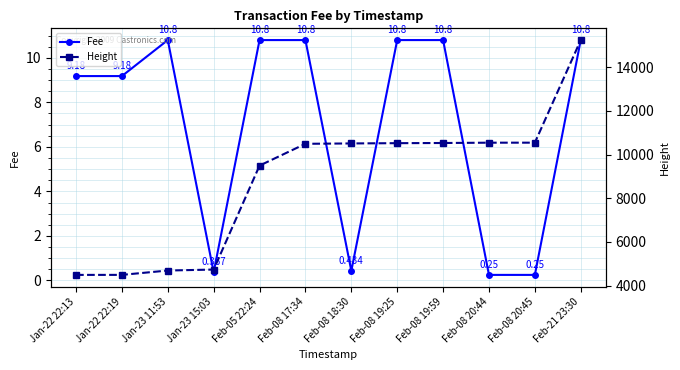

Which series has the largest range (max minus min)?

Height